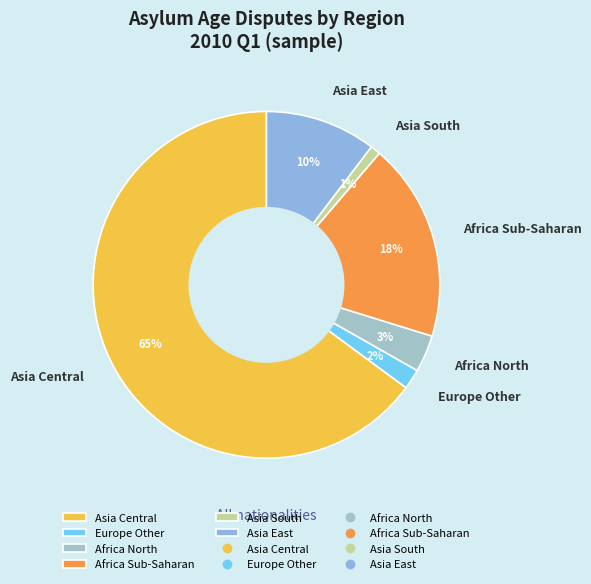

Which category has the smallest portion of the pie?

Asia South